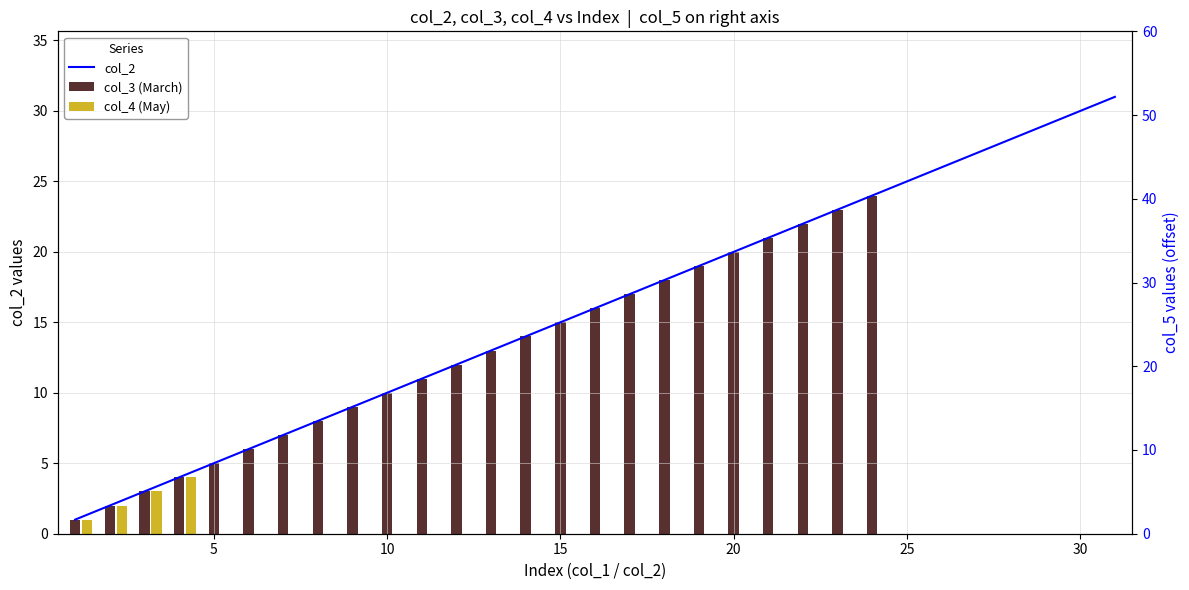

Which label corresponds to the smallest value in the chart?

1